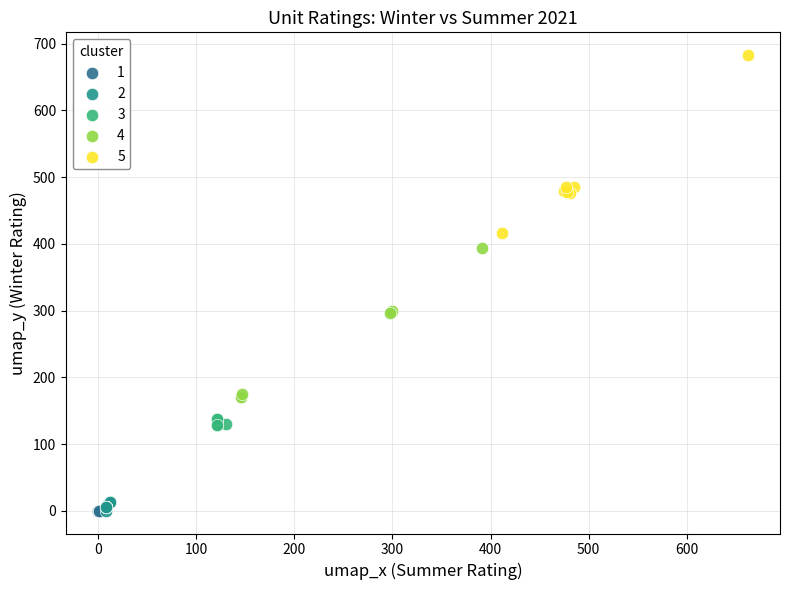

Which series contains the highest Y value?

5